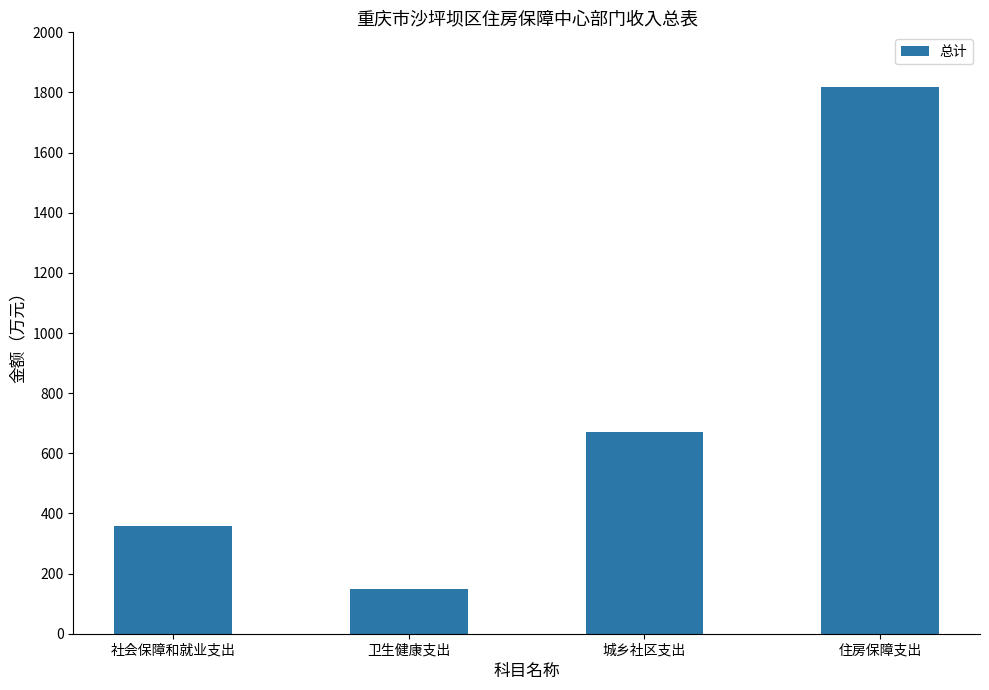

What is the difference between the values at 住房保障支出 and 社会保障和就业支出?

1460.3